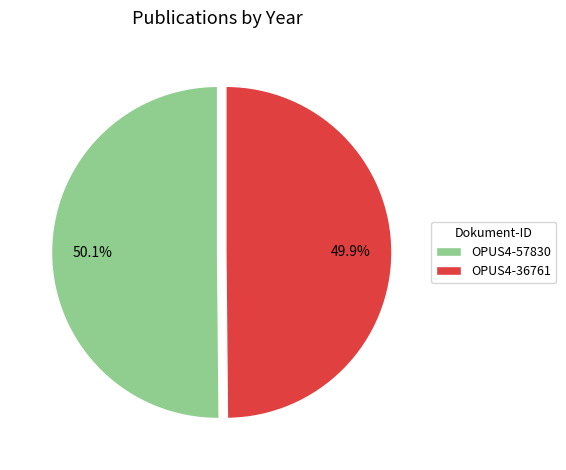

Approximately how many times larger is the value at OPUS4-57830 compared to OPUS4-36761?

1.0